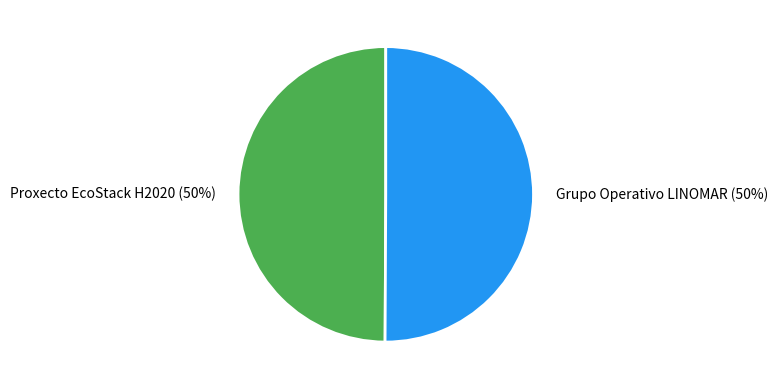

Do Grupo Operativo LINOMAR and Proxecto EcoStack H2020 together represent more than half of the pie?

Yes